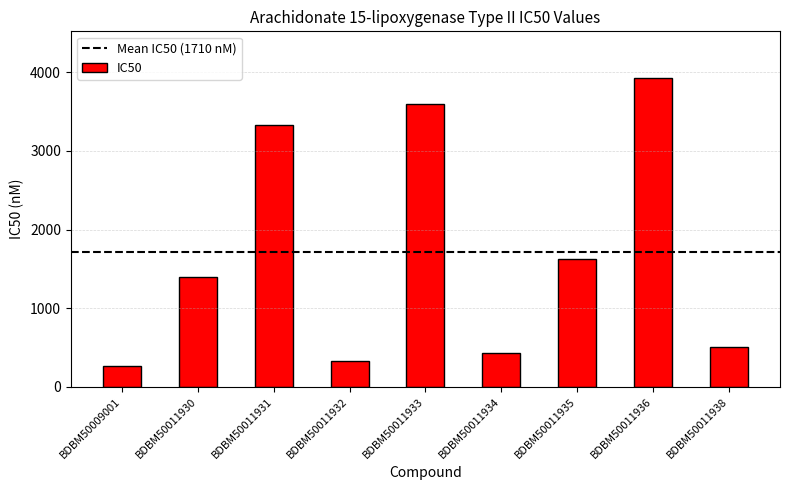

Is it true that the value at BDBM50011934 is 430?

True